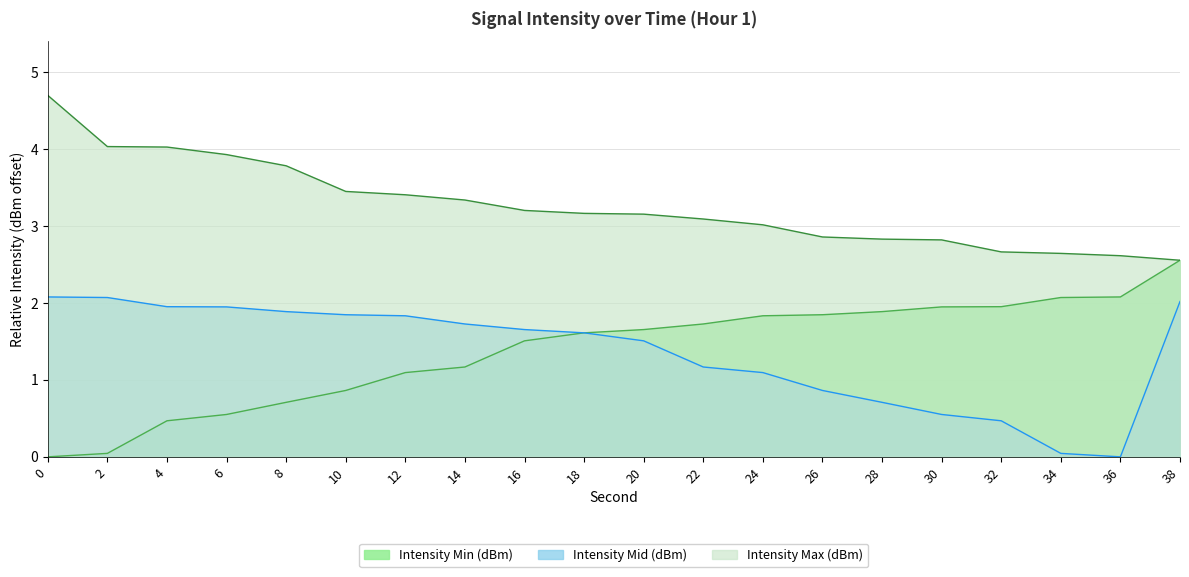

At how many categories does at least one series exceed 0?

20